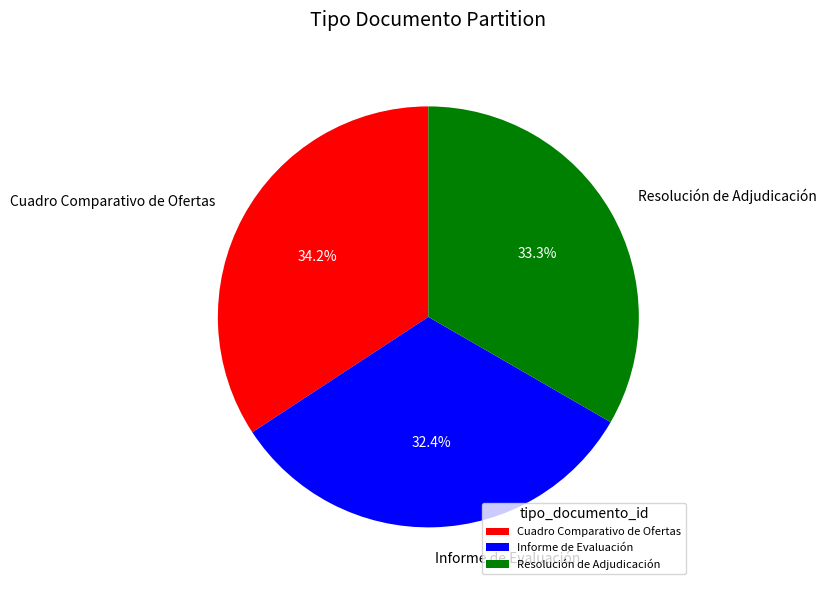

What is the largest slice in the pie chart?

Cuadro Comparativo de Ofertas